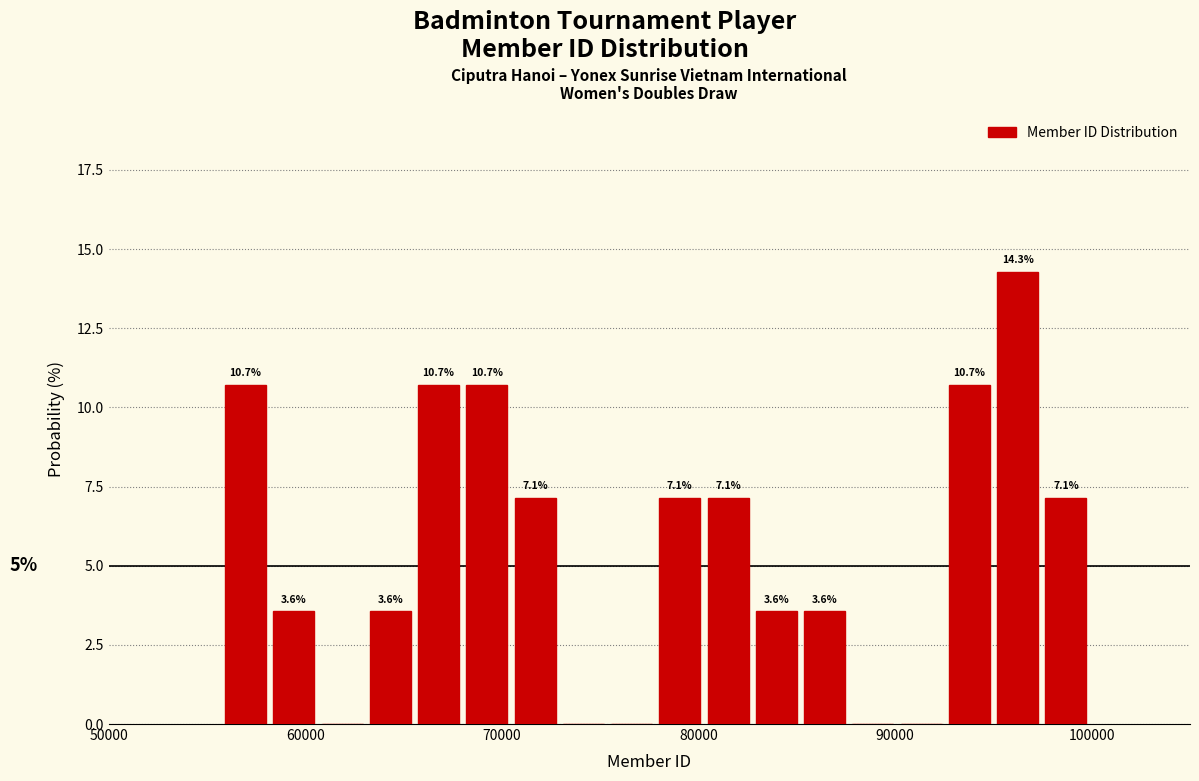

Read against the x-axis, roughly where is the centre of the tallest bar?

96000